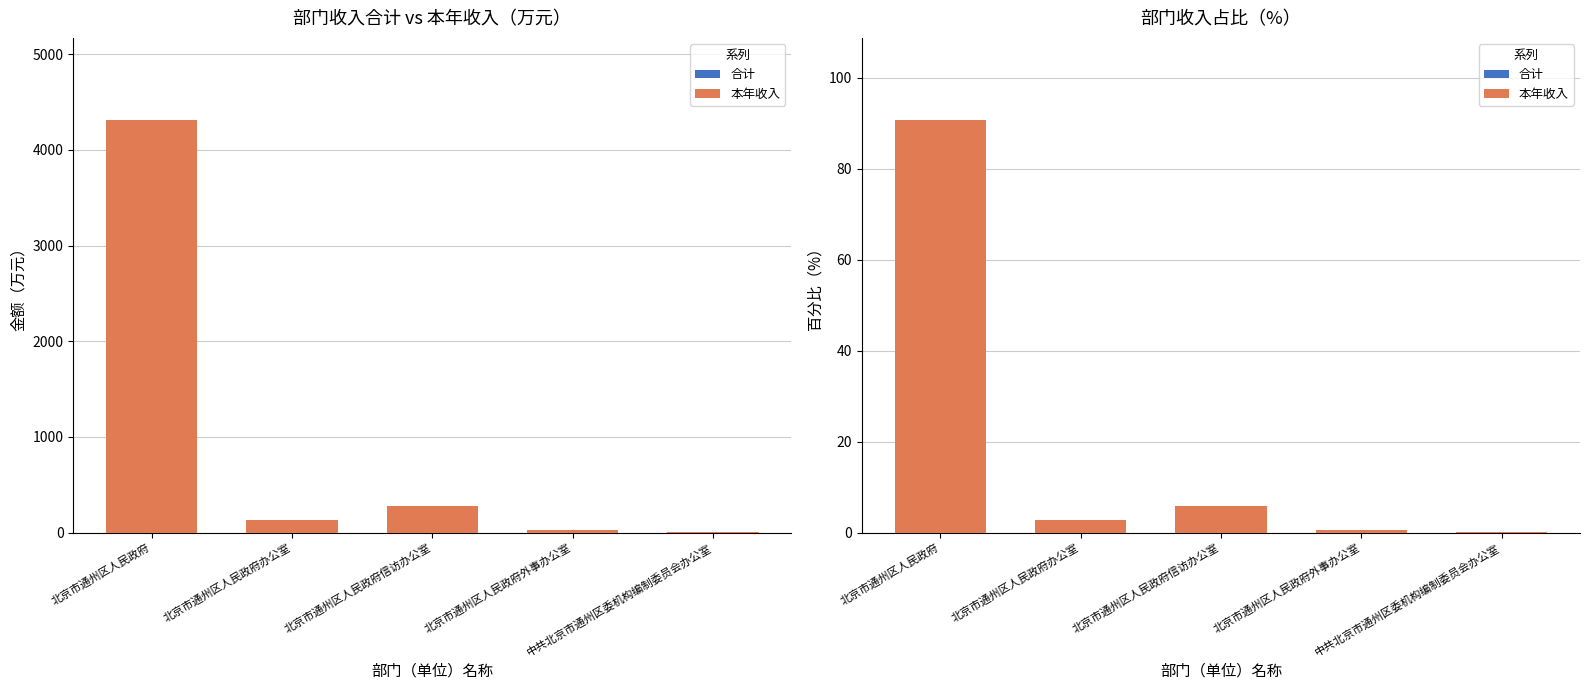

What is the sum of the 合计 values at 北京市通州区人民政府外事办公室 and 北京市通州区人民政府办公室?

3.4